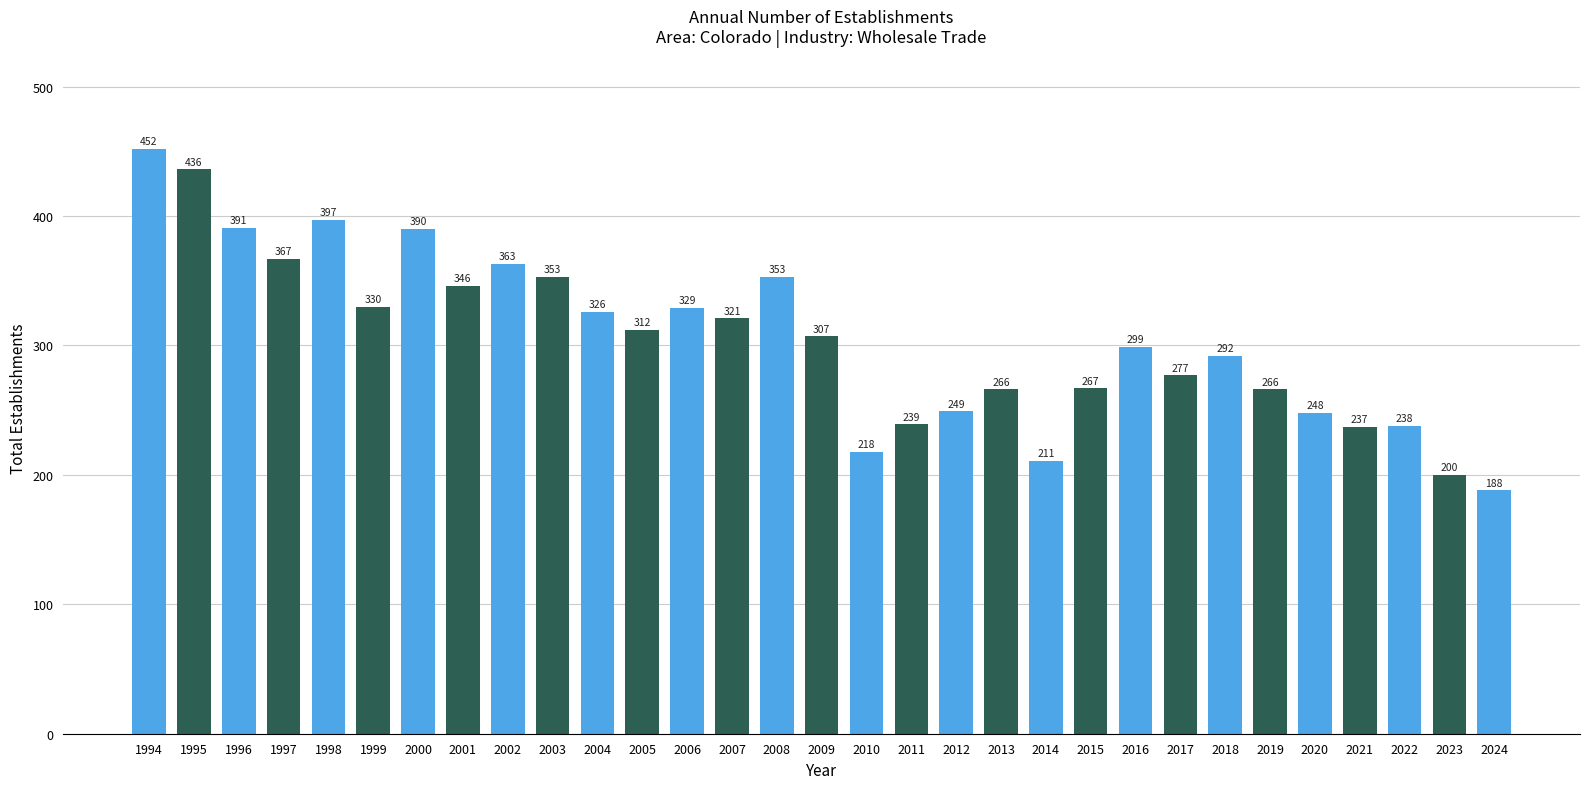

Approximately how many times larger is the value at 2007 compared to 2017?

1.2